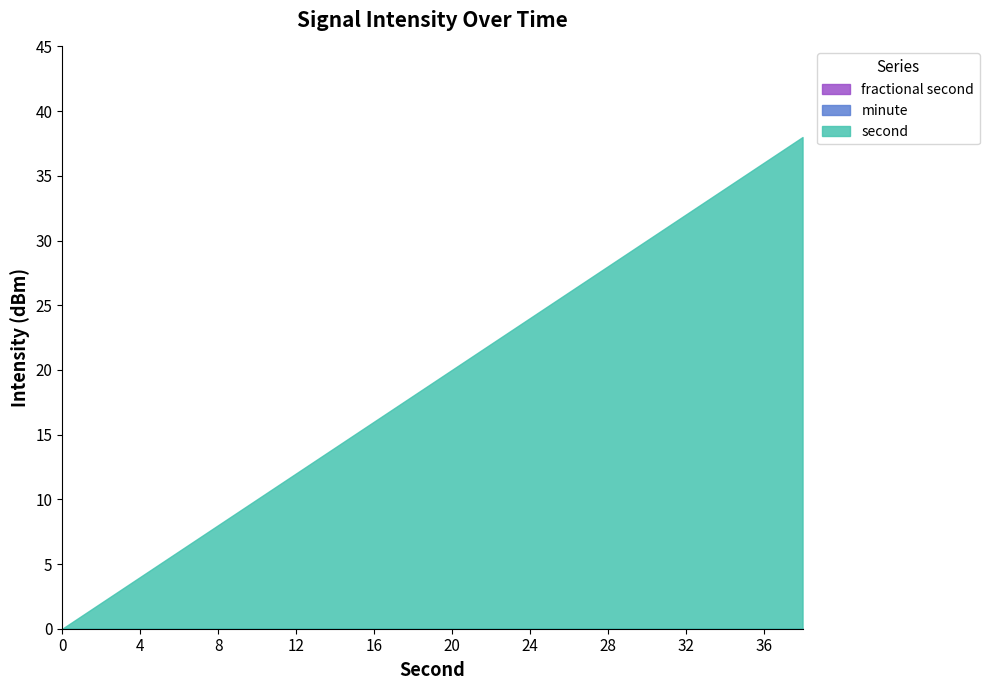

Which label corresponds to the largest value in the chart?

38